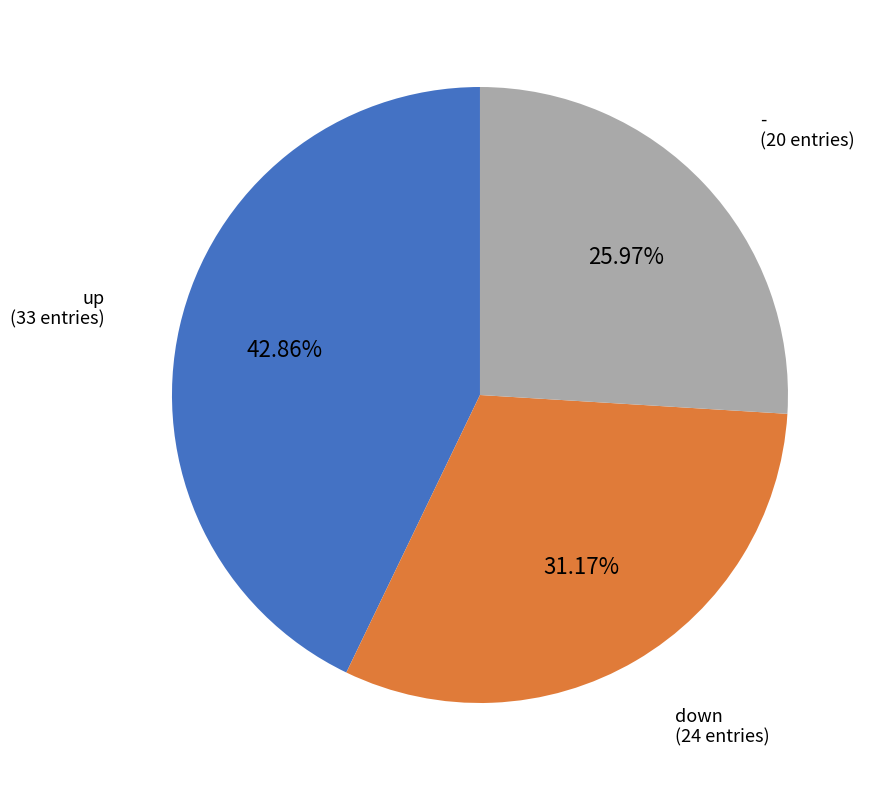

How many slices are in this pie chart?

3